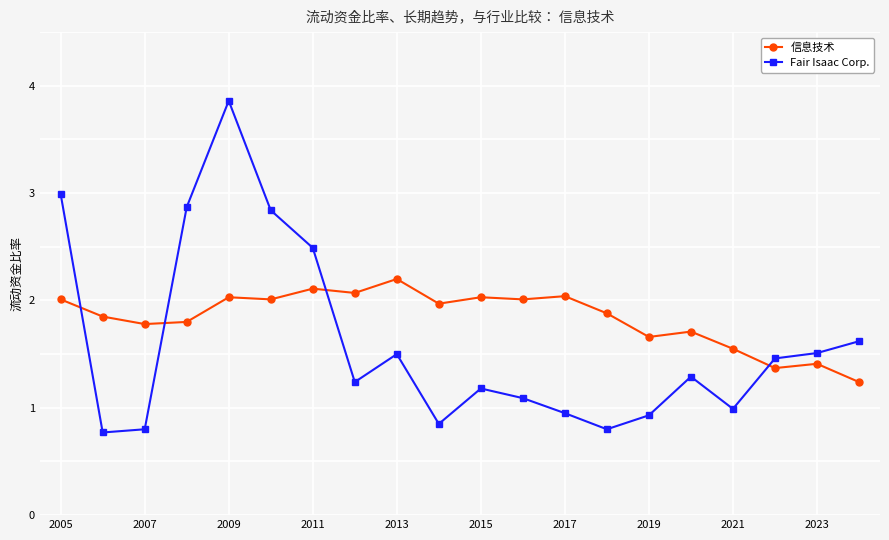

Which series has the largest total across all categories?

信息技术